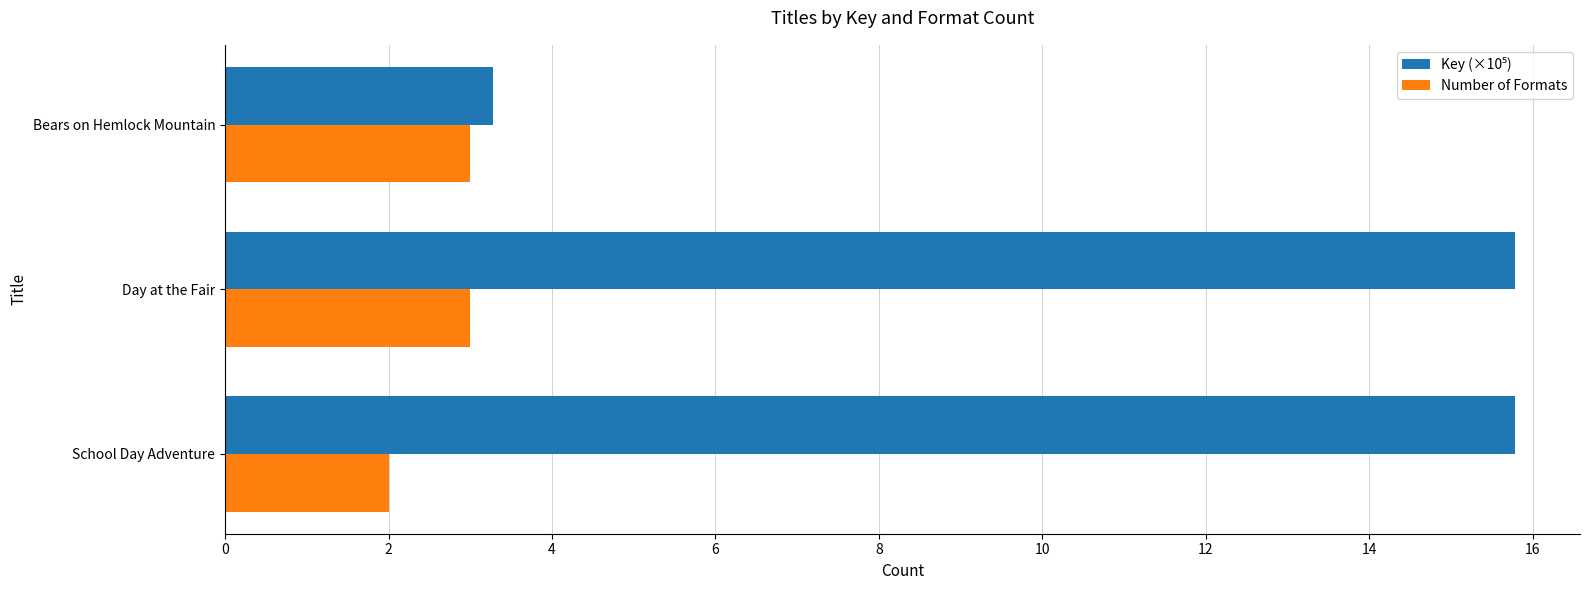

True or false: Number of Formats has a value of 4.8 at Bears on Hemlock Mountain.

False